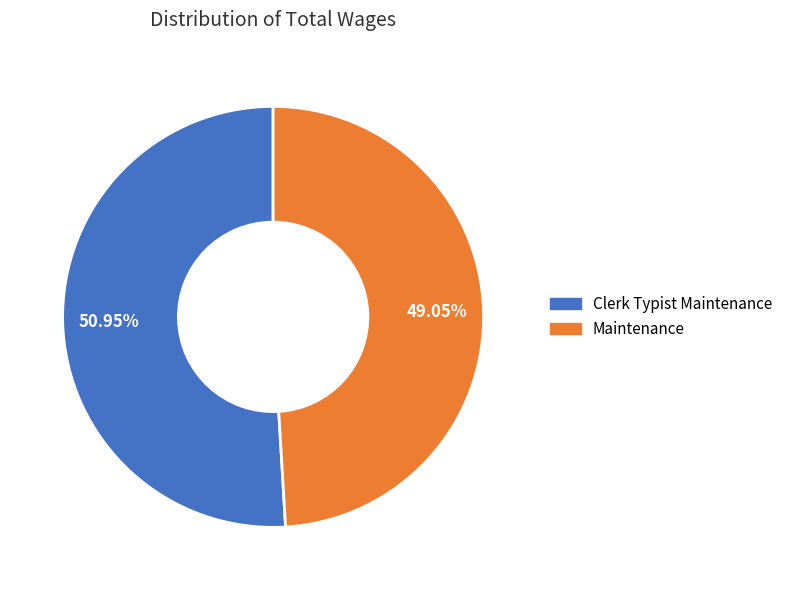

To the nearest percent, what portion does Clerk Typist Maintenance represent?

51%